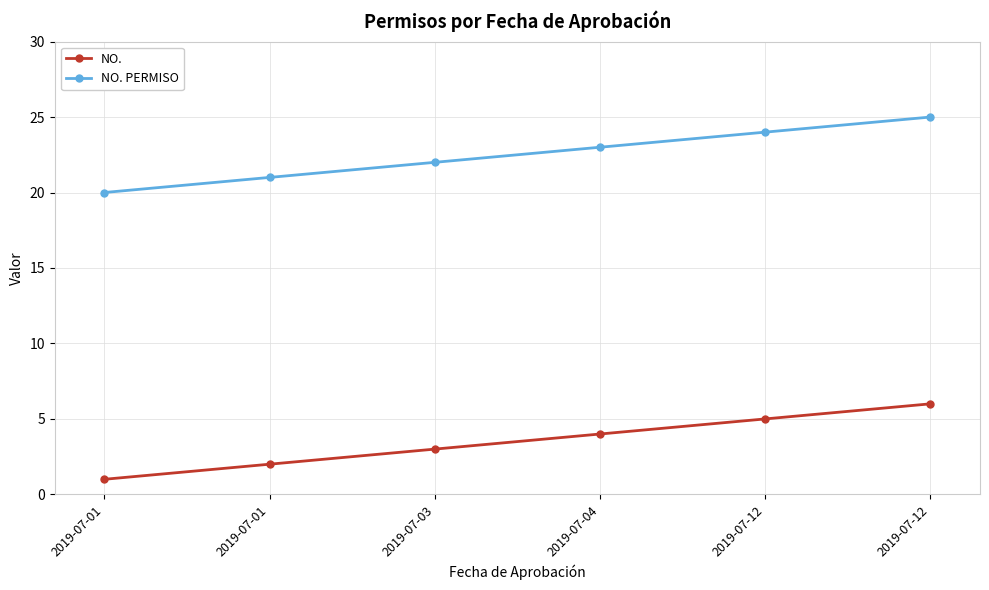

What are all the series names shown in the legend?

NO., NO. PERMISO